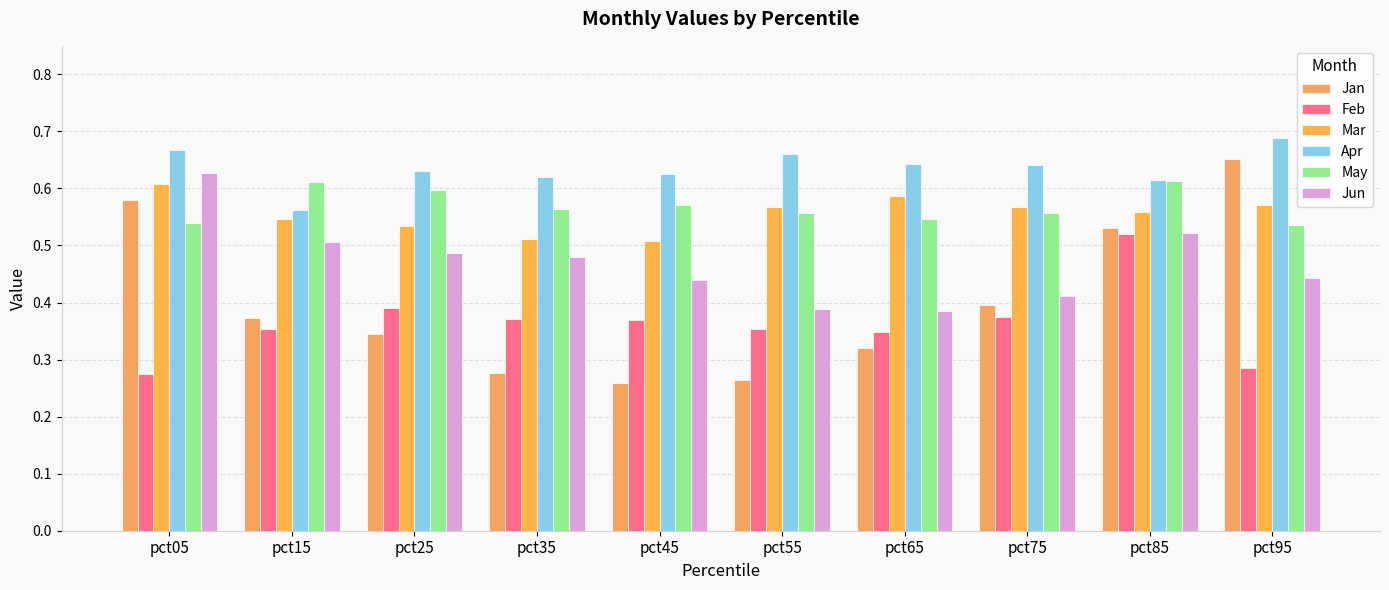

List the series in order of their peak value, highest first.

Apr, Jan, Jun, May, Mar, Feb